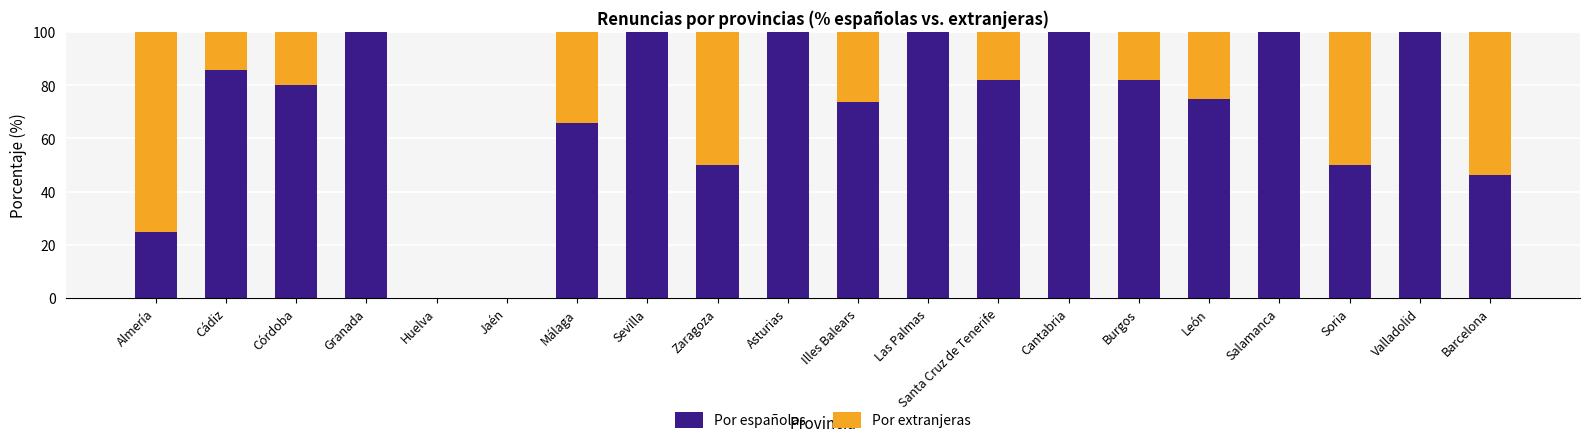

Are the bars horizontal?

No